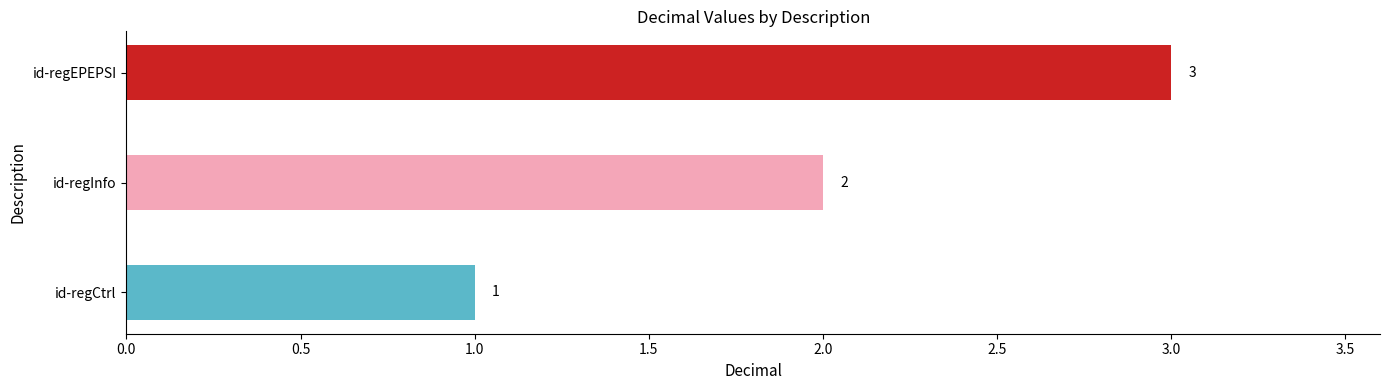

List the labels in order of value, smallest first.

id-regCtrl, id-regInfo, id-regEPEPSI